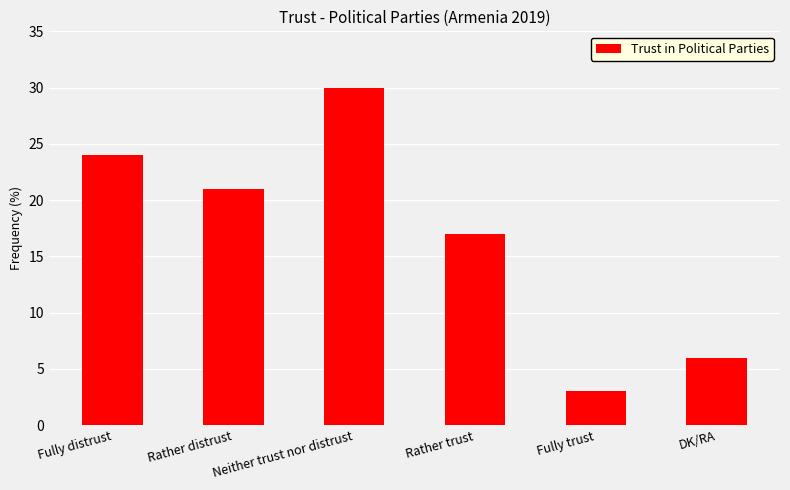

What is the smallest value displayed?

3